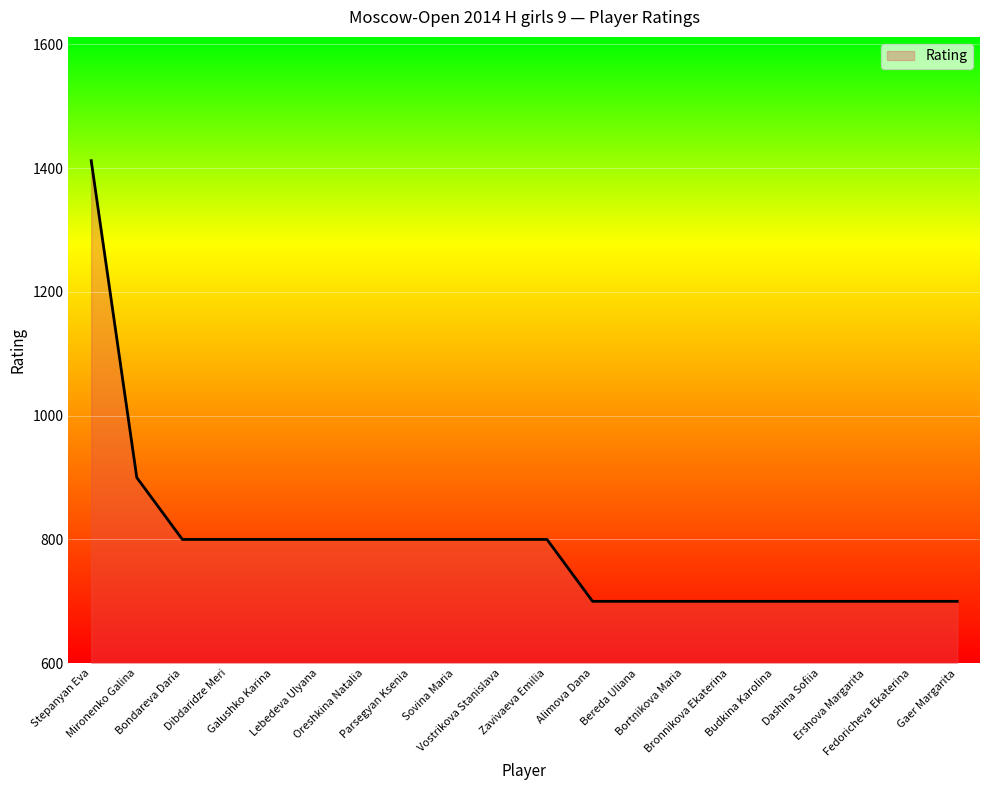

What is the greatest value displayed?

1412